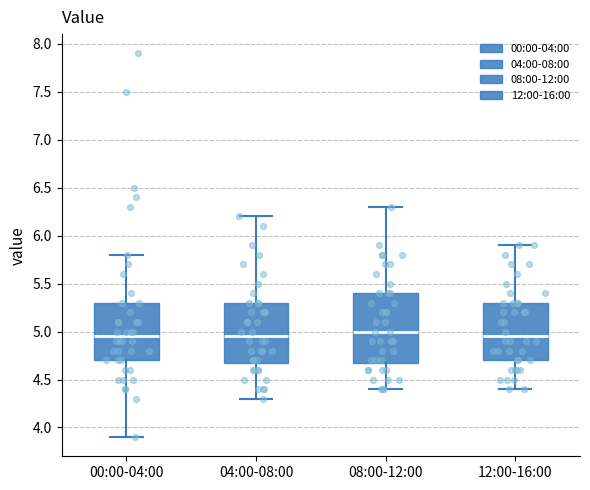

Where does the upper whisker of the box for 08:00-12:00 end on the y-axis? The values are not printed on the chart, so give them approximately, as read against the axis.

6.30